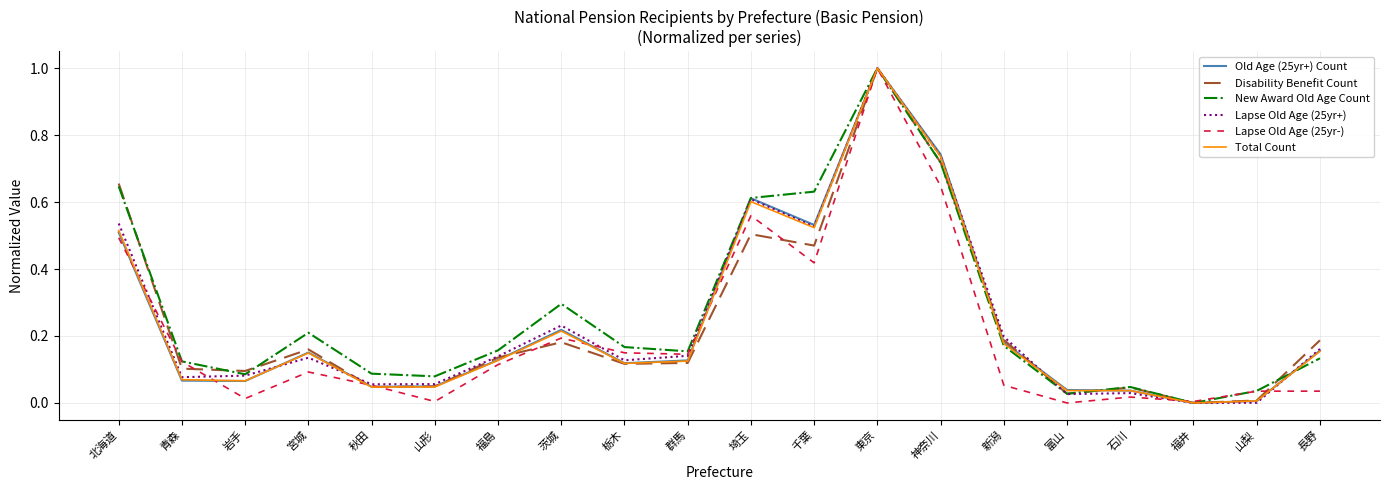

The value of Lapse Old Age (25yr+) at 千葉 is 0.5. True or false?

True